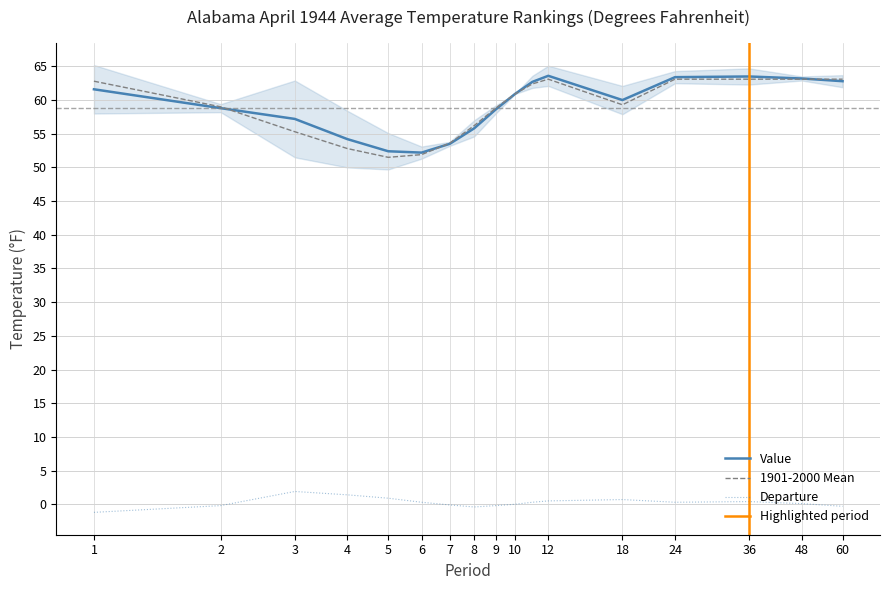

What is the difference between the Departure values at 11 and 12?

0.2